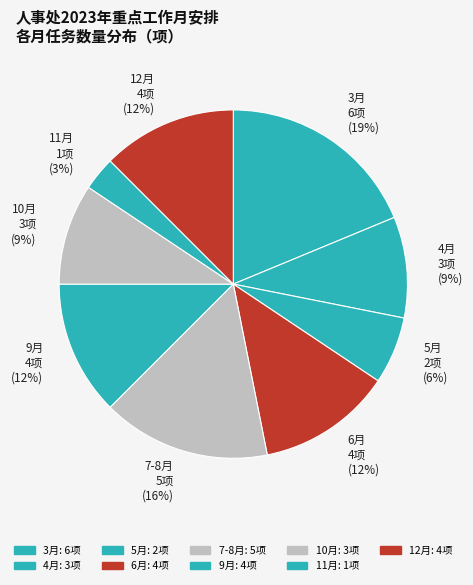

To the nearest percent, what is the average slice percentage?

11%